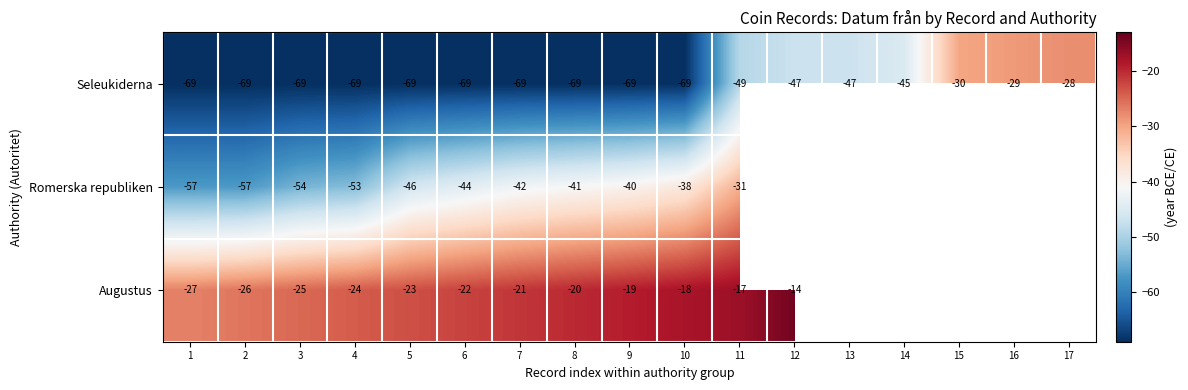

How many data points in Seleukiderna are above -69?

7